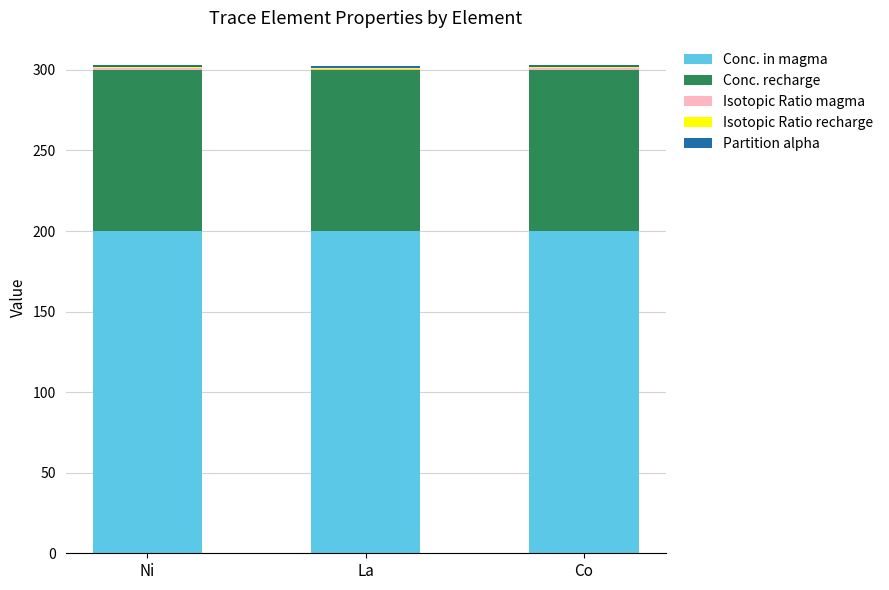

What is the total value across all series at Ni?

303.0